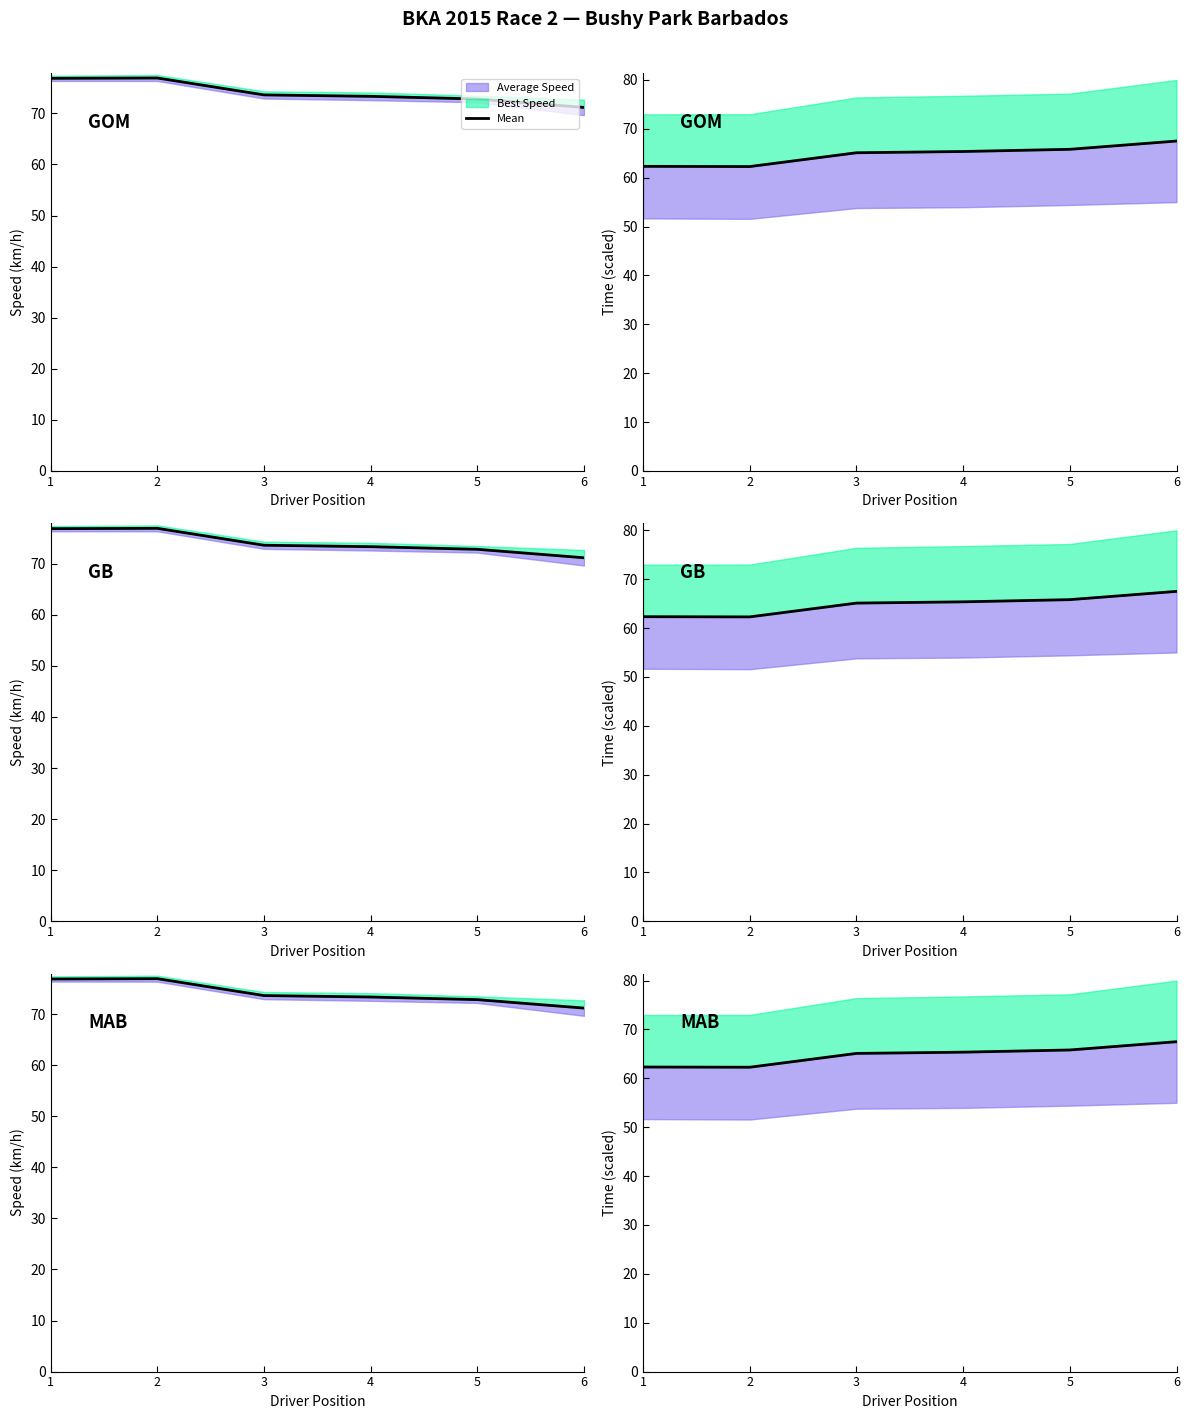

At which category does the data reach its first local valley?

2